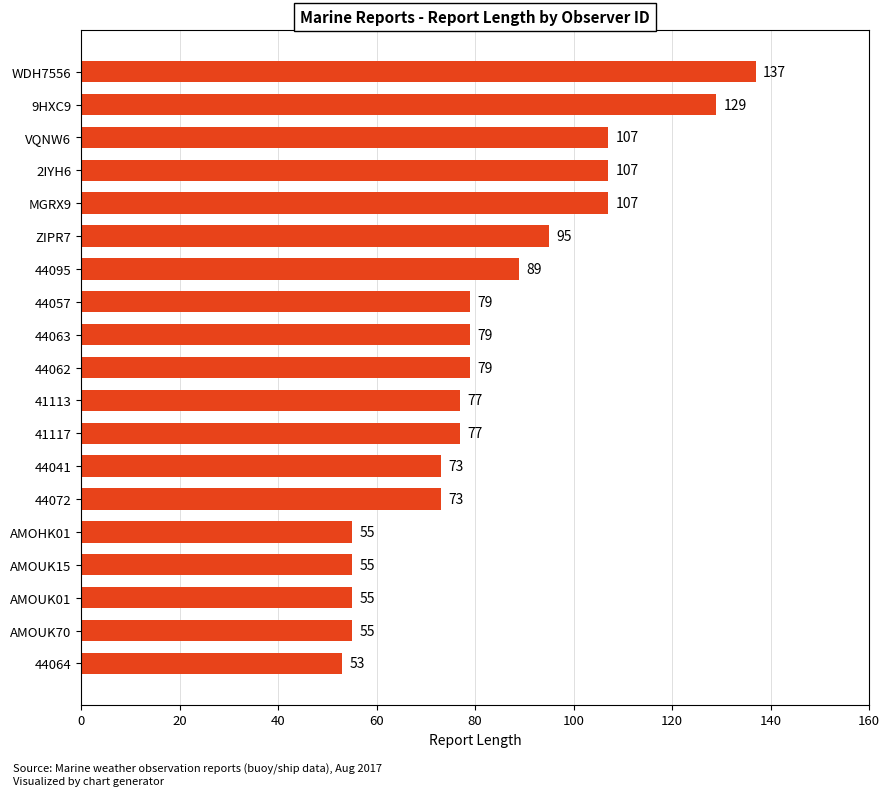

What is the greatest value displayed?

137